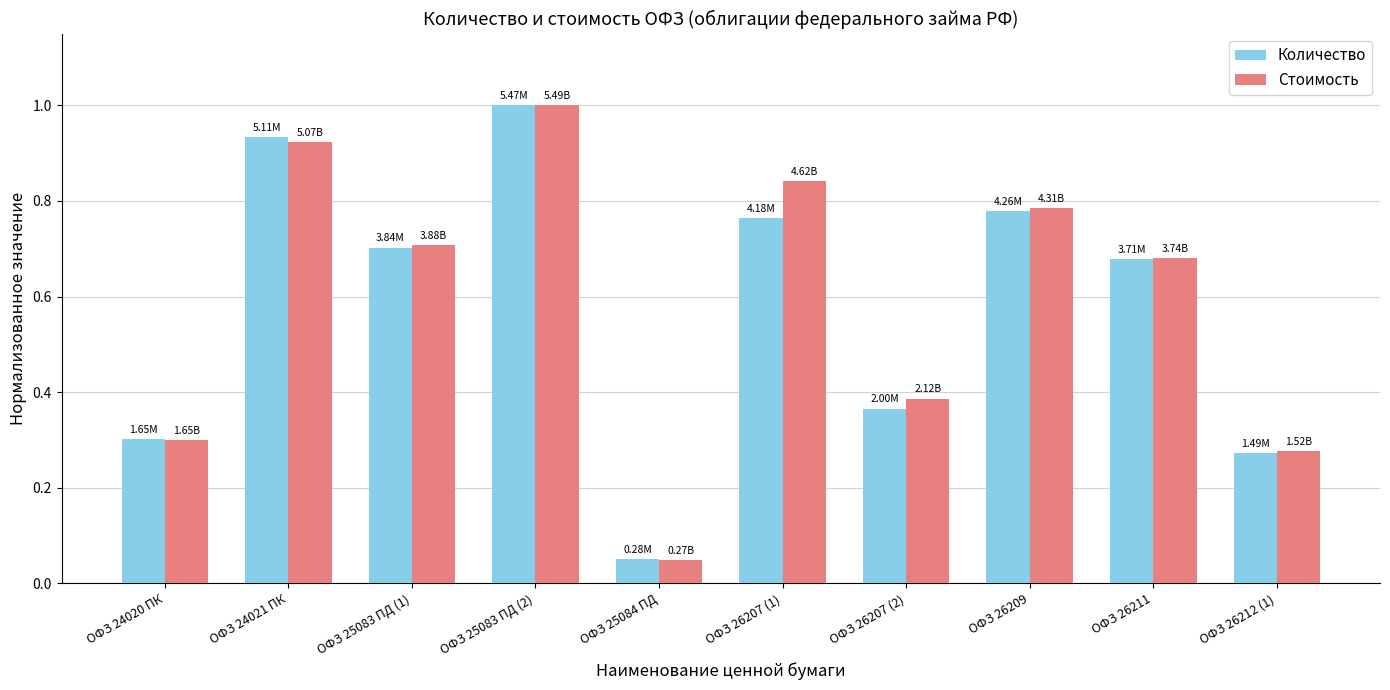

Which series changed the most between ОФЗ 24021 ПК and ОФЗ 26209?

Количество